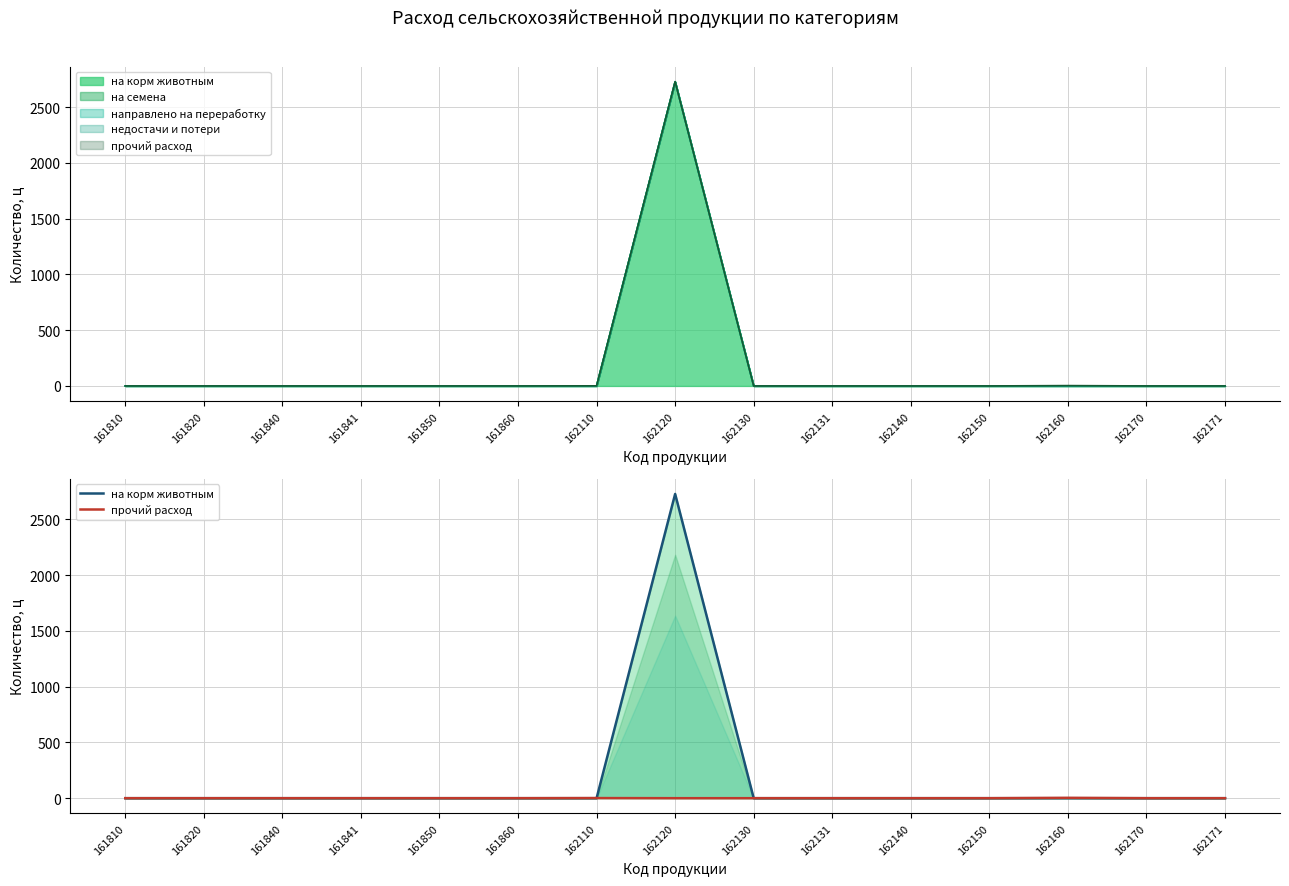

Rank the categories by на корм животным value from highest to lowest.

162120, 161810, 161820, 161840, 161841, 161850, 161860, 162110, 162130, 162131, 162140, 162150, 162160, 162170, 162171